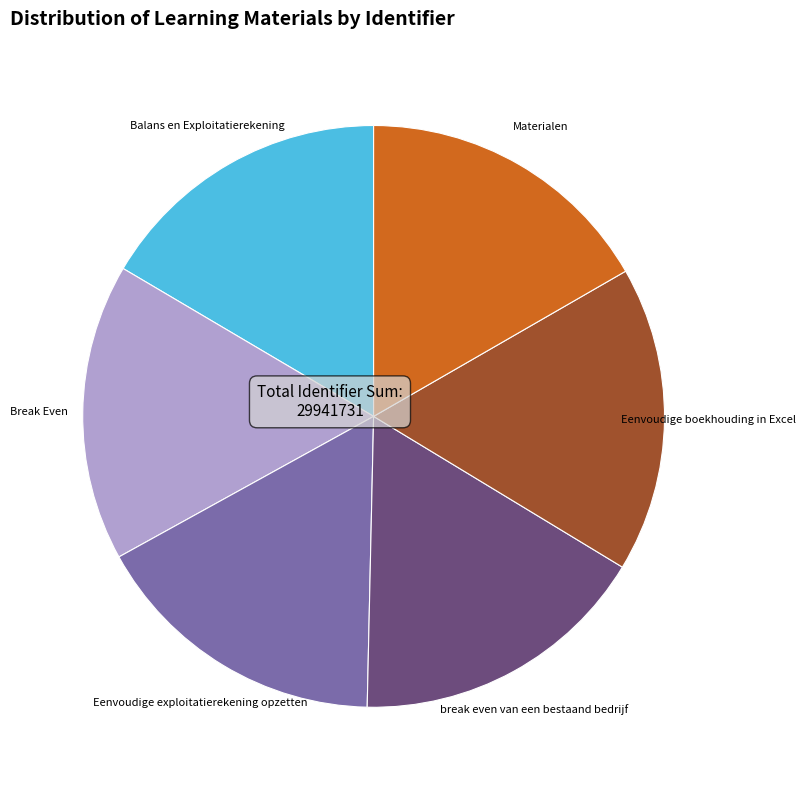

Is there any slice that represents more than half of the pie?

No